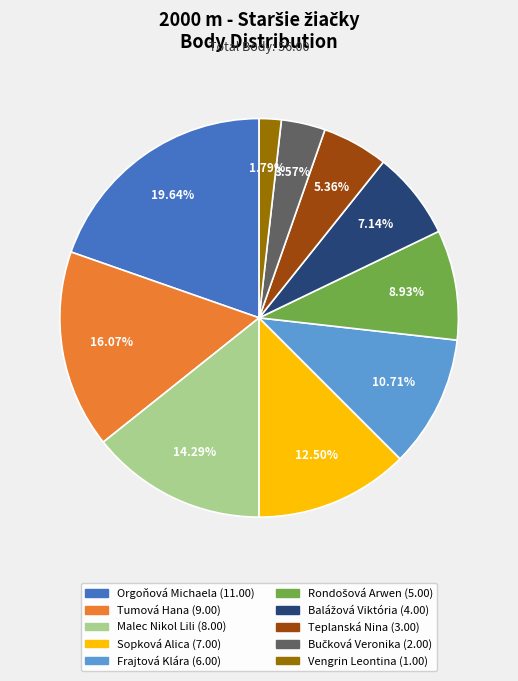

To the nearest percent, what is the average slice percentage?

10%